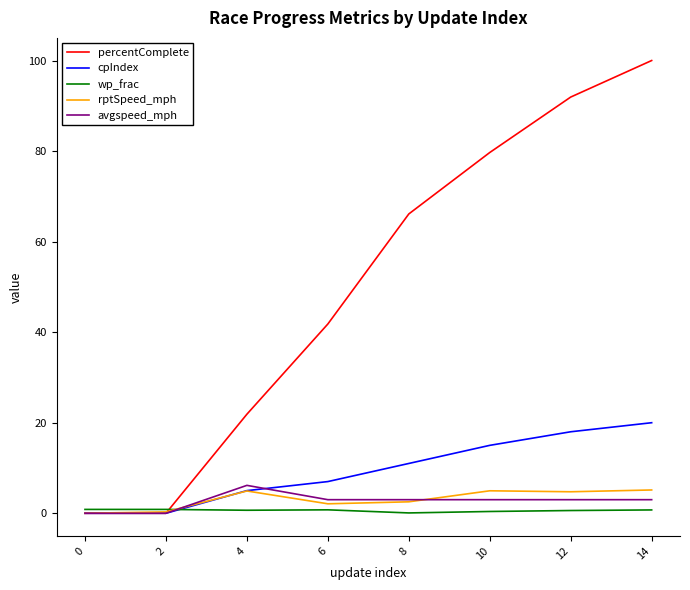

Which series has the widest spread of values?

percentComplete